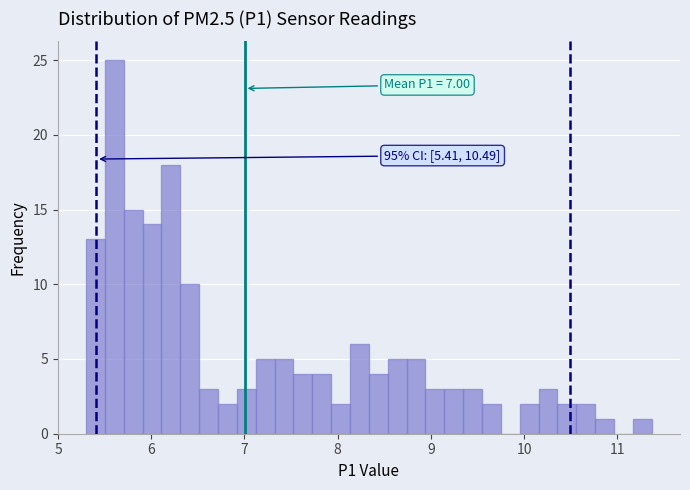

Read against the x-axis, roughly where is the centre of the tallest bar?

5.6